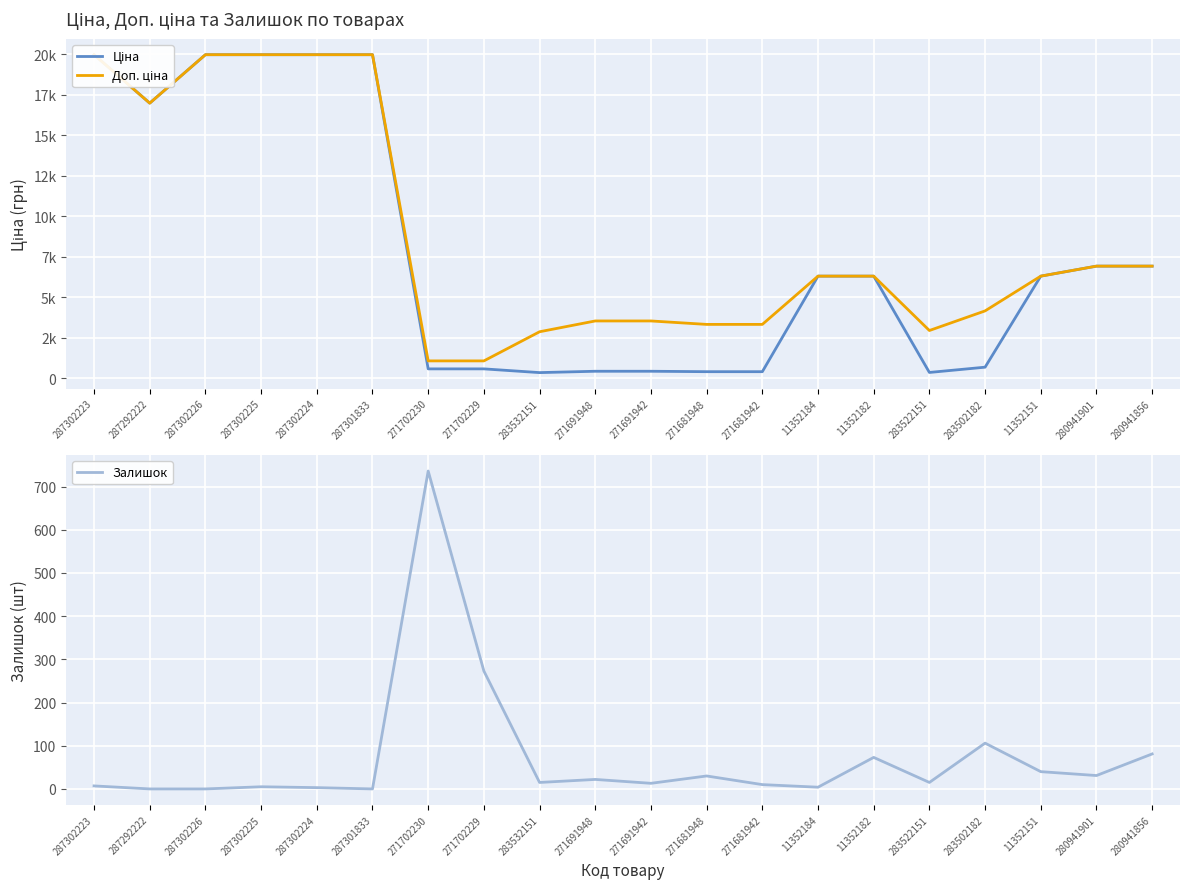

What value does the Ціна series have at 287302224?

19964.2